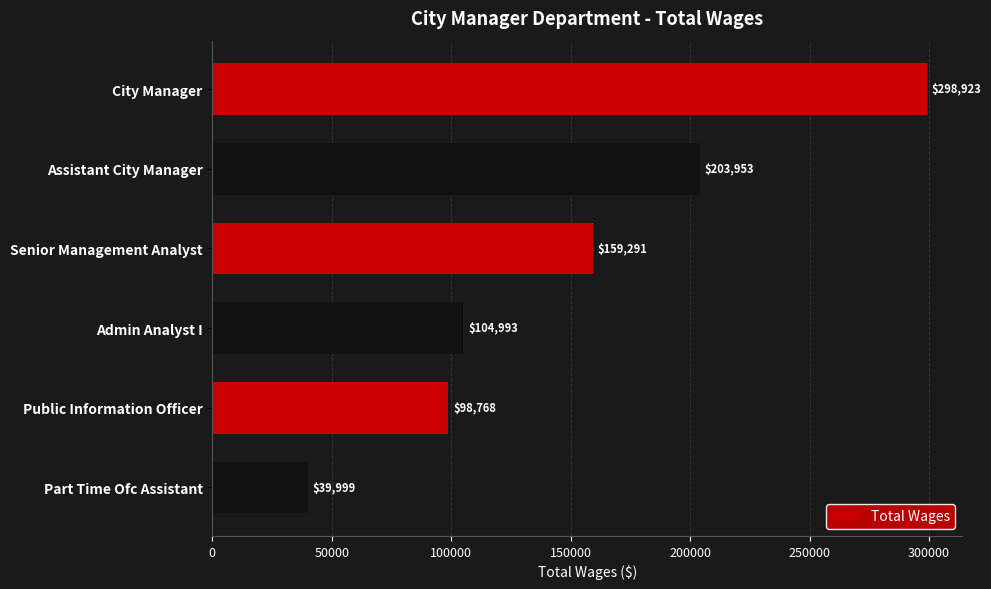

Reading top to bottom, what are all the values shown in this chart?

City Manager=298923	Assistant City Manager=203953	Senior Management Analyst=159291	Admin Analyst I=104993	Public Information Officer=98768	Part Time Ofc Assistant=39999